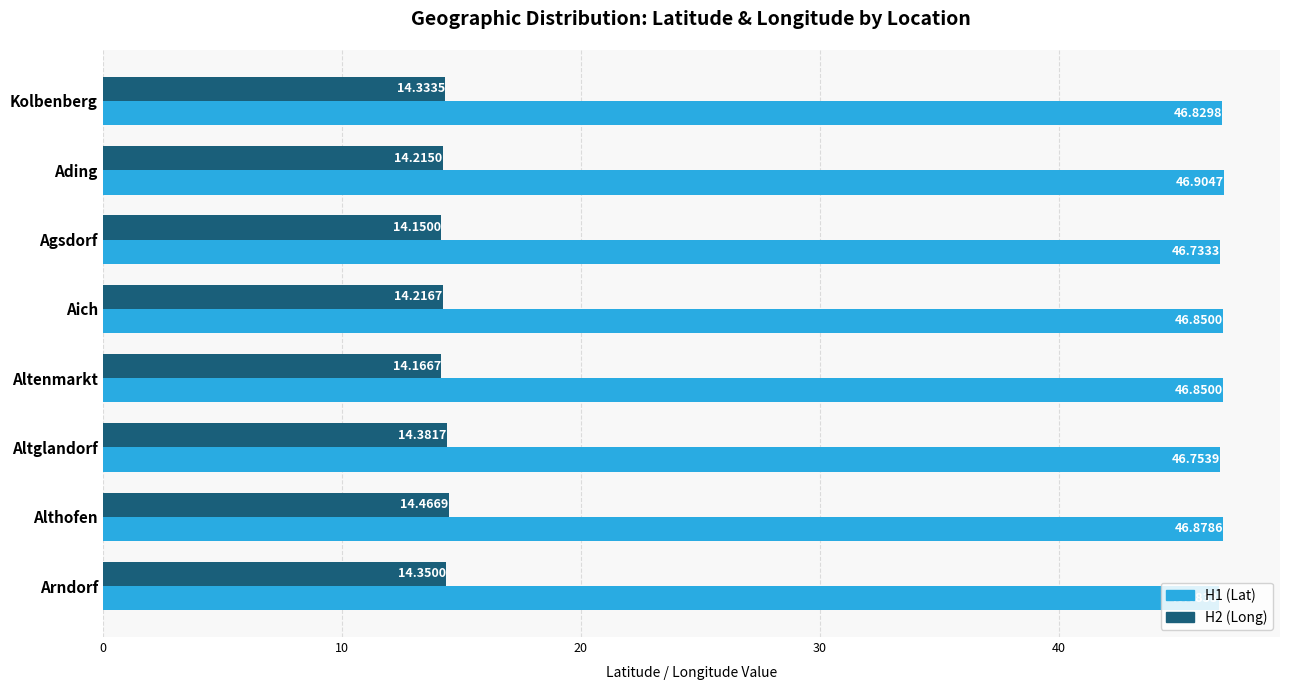

Which series changed the most between Altglandorf and Arndorf?

H1 (Lat)